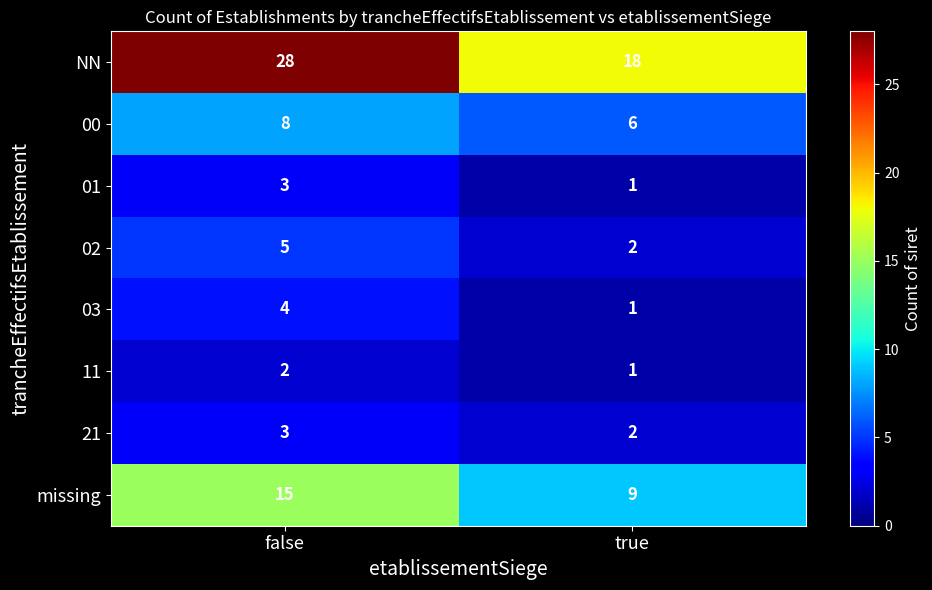

What is the average value of the NN series?

23